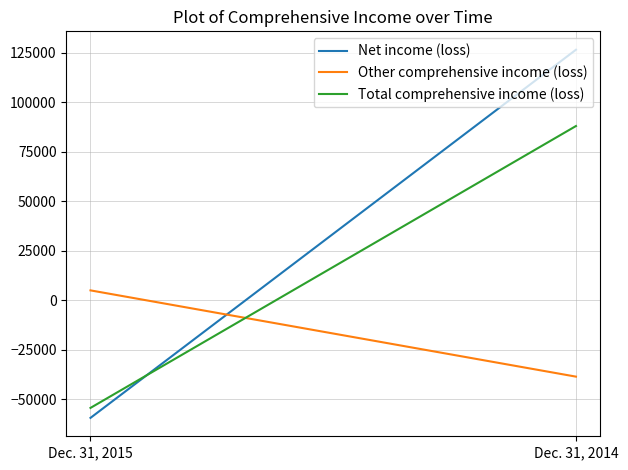

How many data points in Other comprehensive income (loss) are less than 5032?

1